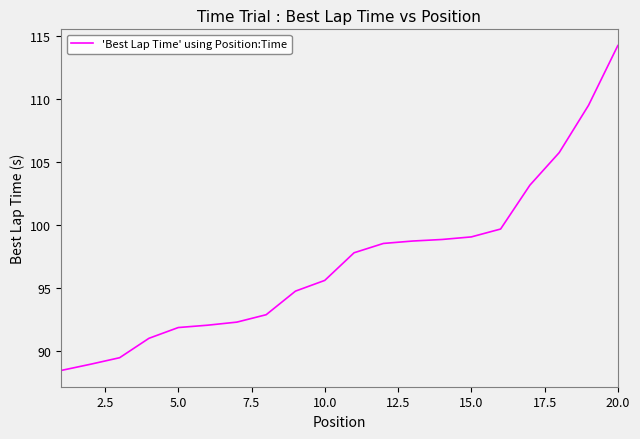

Does the chart display data point markers on the line(s)?

No